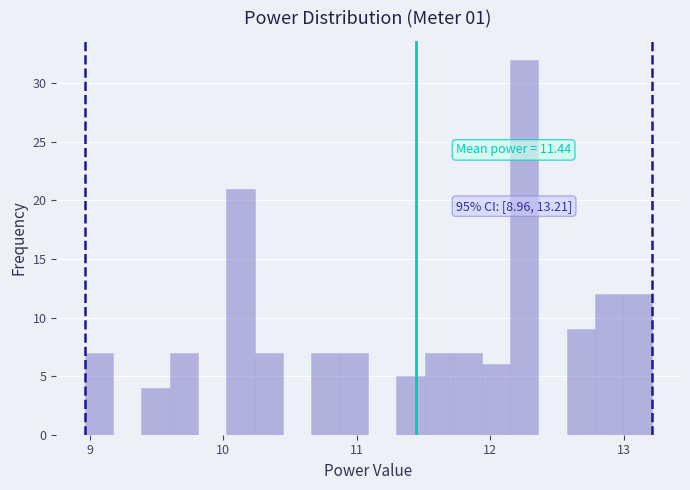

Read against the x-axis, roughly where is the centre of the tallest bar?

12.3